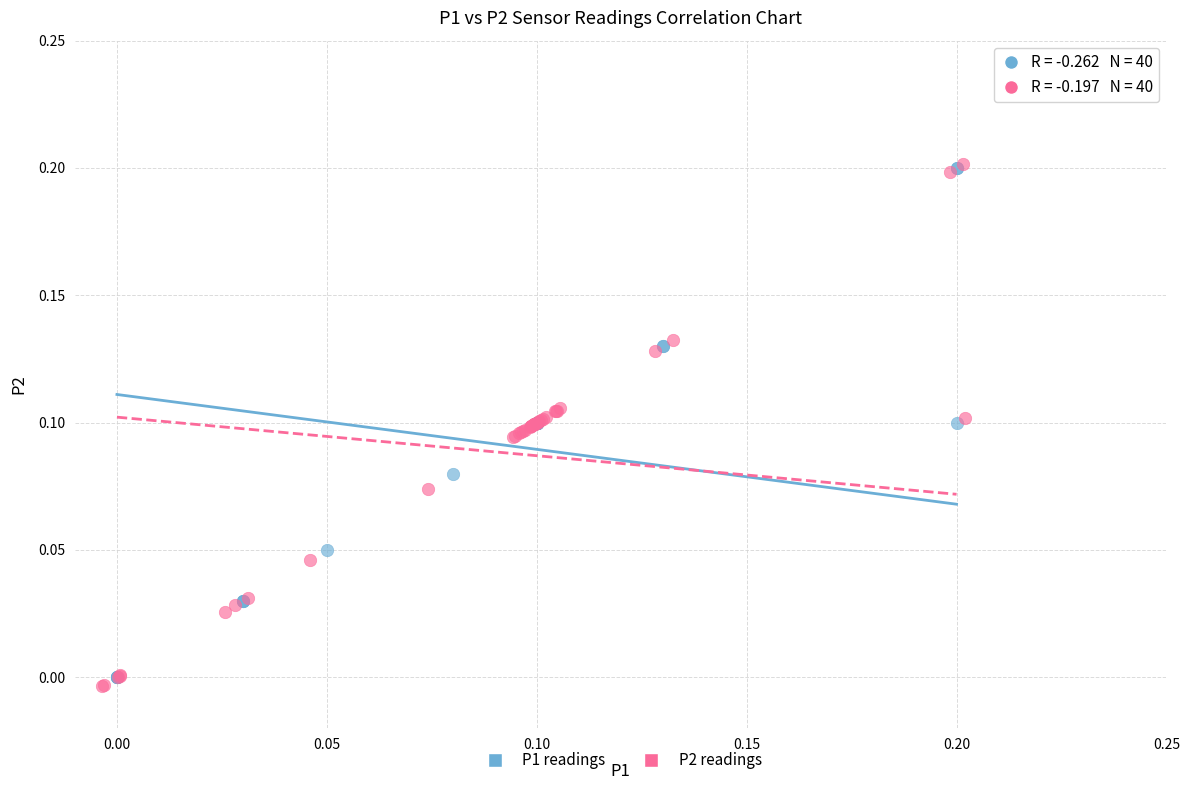

What are all the series names shown in the legend?

P1 readings, P2 readings